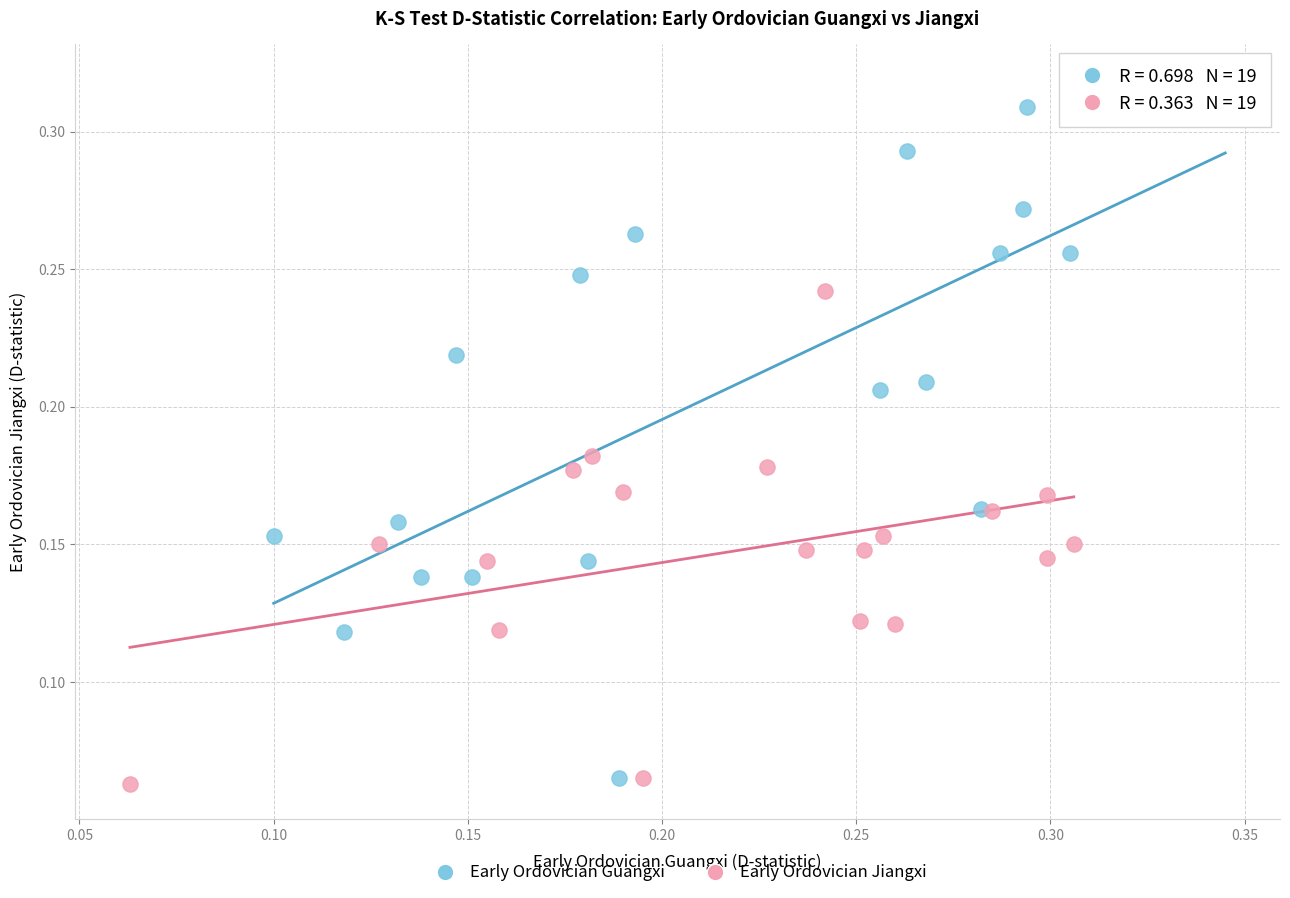

What are all the series names shown in the legend?

Early Ordovician Guangxi, Early Ordovician Jiangxi